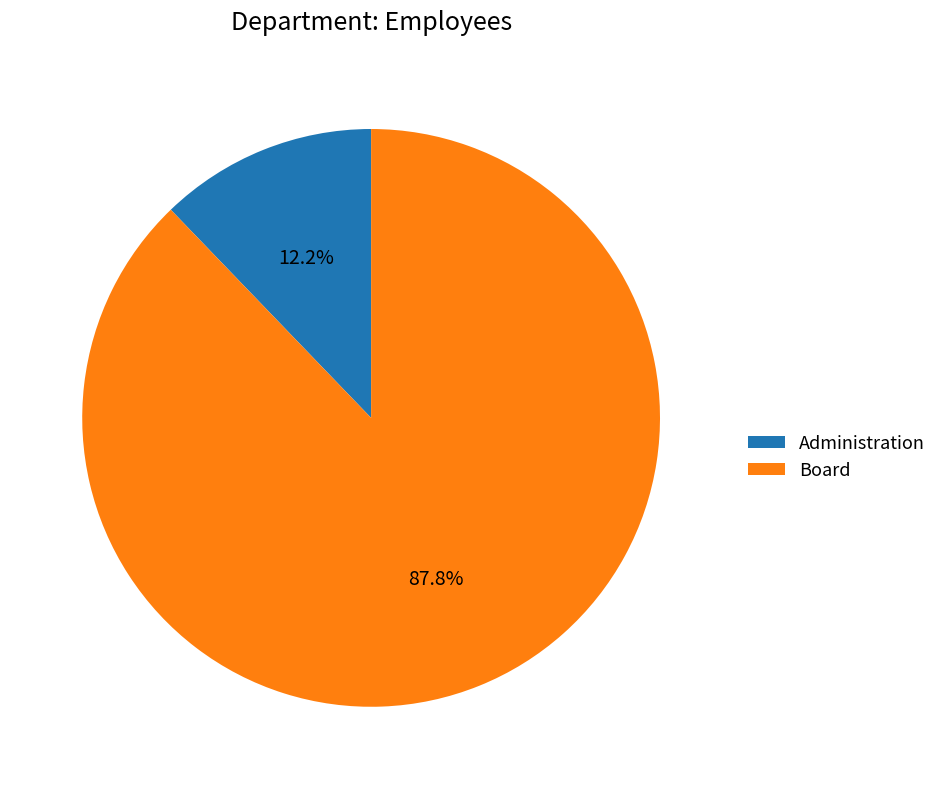

What is the ratio of the value at Administration to the value at Board?

0.1